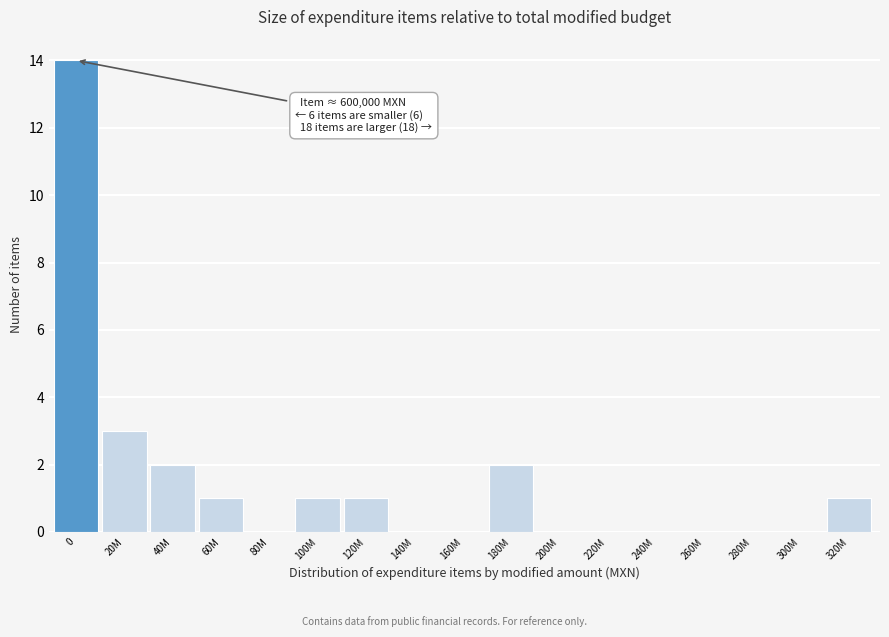

Reading left to right, what are all the values shown in this chart?

0=14	20M=3	40M=2	60M=1	80M=0	100M=1	120M=1	140M=0	160M=0	180M=2	200M=0	220M=0	240M=0	260M=0	280M=0	300M=0	320M=1